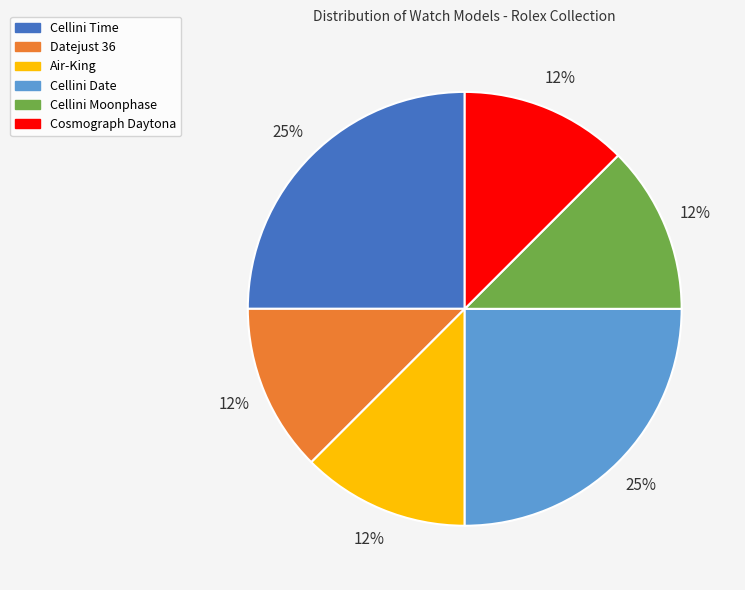

Count the number of slices in the pie.

6